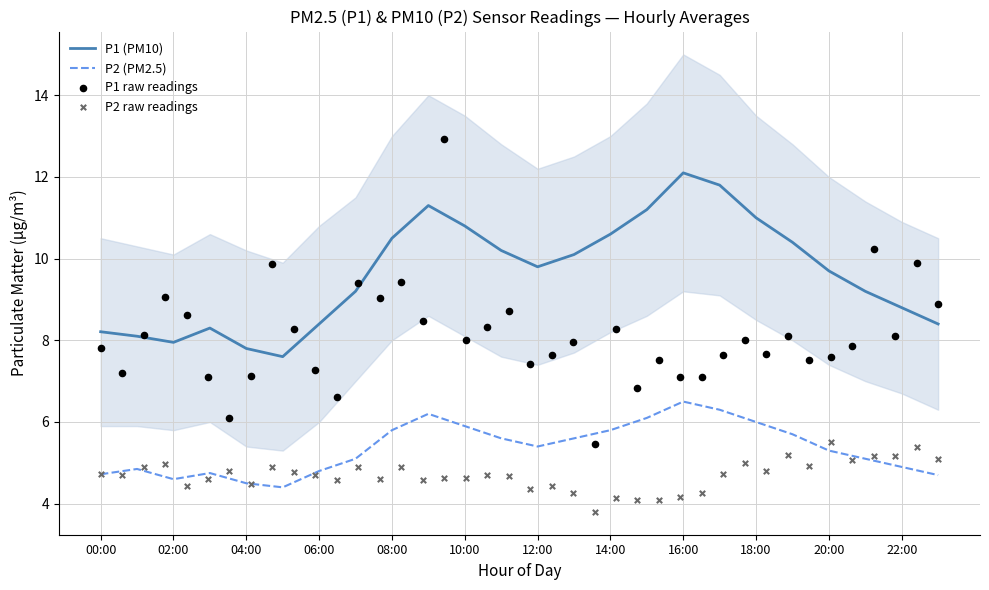

What is the total value across all series at 04:00?

12.3